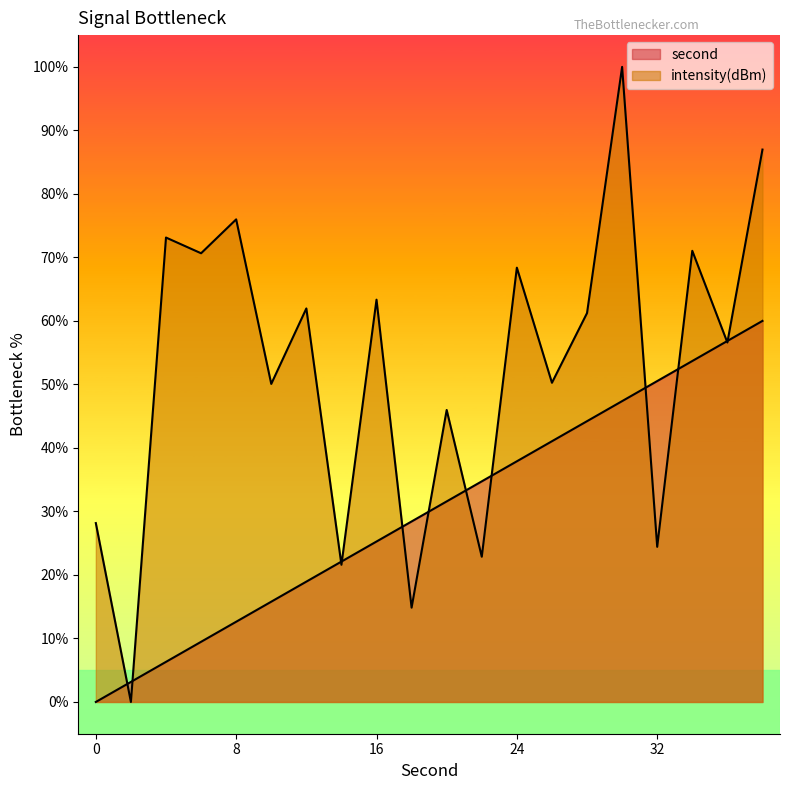

At which category does intensity reach its first local peak?

4